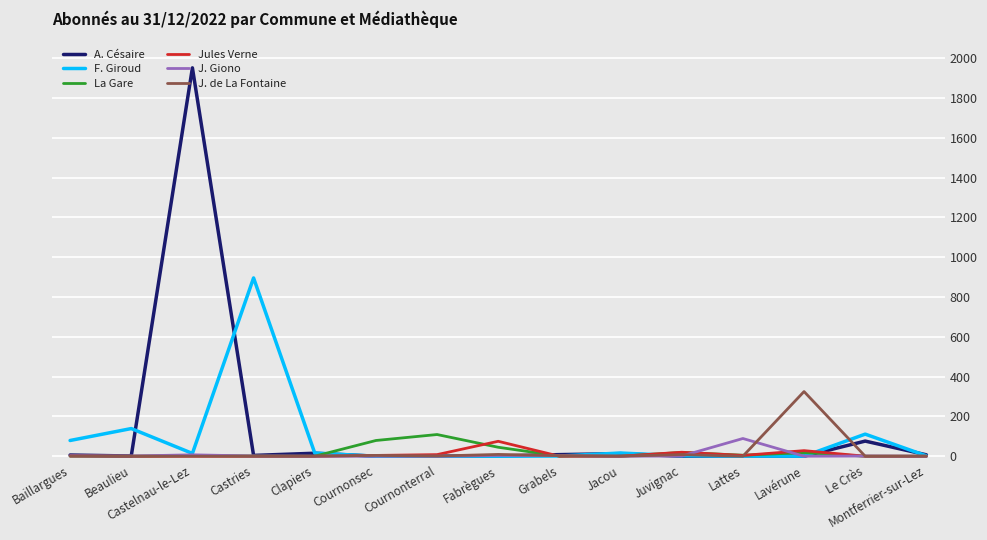

What is the highest value of the F. Giroud series?

896